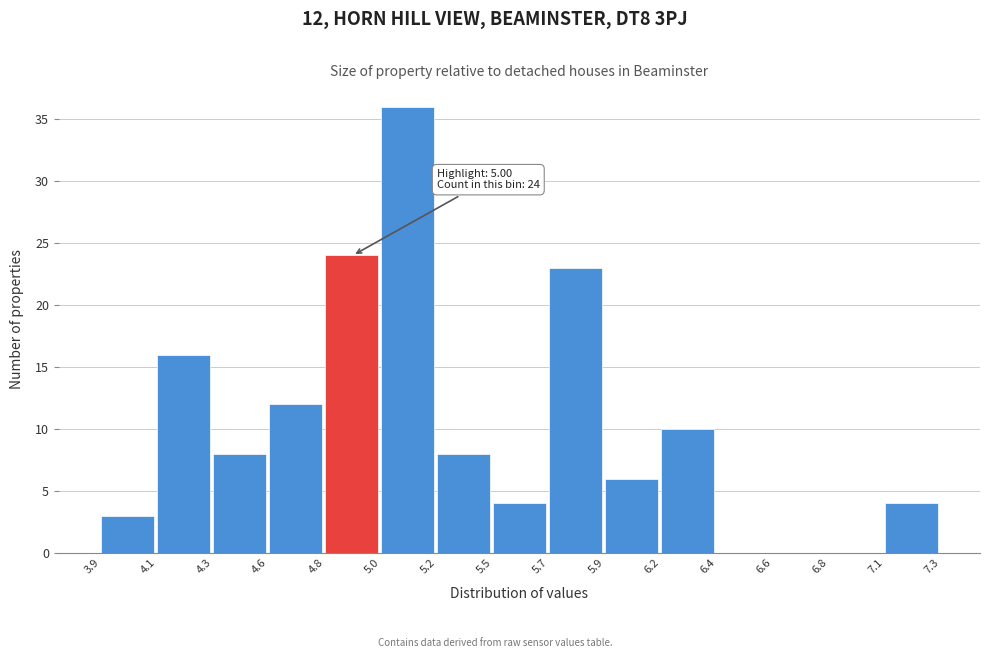

Reading left to right, what are all the values shown in this chart?

3.9=3	4.1=16	4.3=8	4.6=12	4.8=24	5.0=36	5.2=8	5.5=4	5.7=23	5.9=6	6.2=10	6.4=0	6.6=0	6.8=0	7.1=4